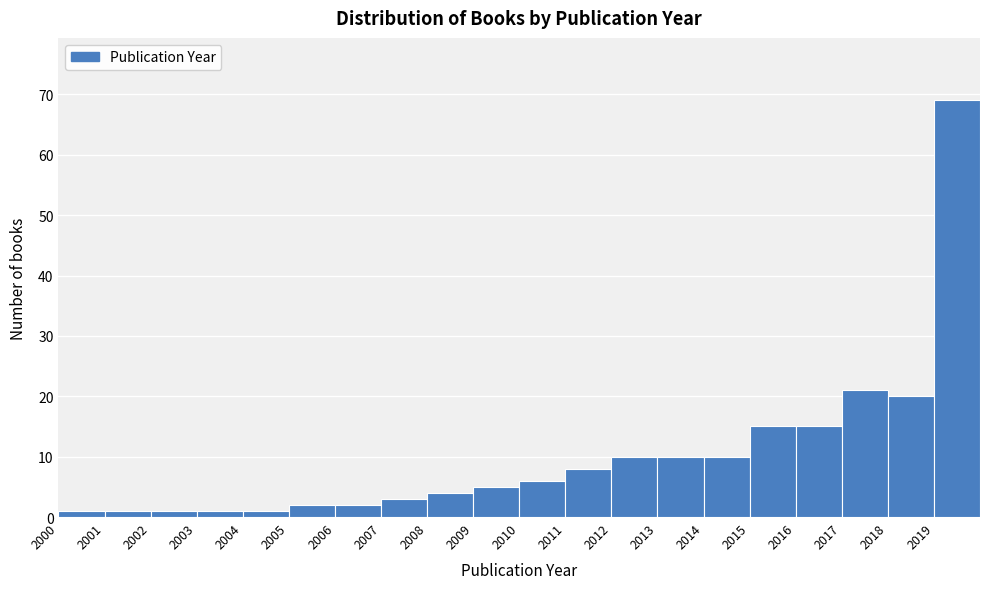

Reading left to right, transcribe this chart: for each bar, give the range it covers on the x-axis and its height. The values are not printed on the chart, so give them approximately, as read against the axis.

2000 to 2001: 1
2001 to 2002: 1
2002 to 2003: 1
2003 to 2004: 1
2004 to 2005: 1
2005 to 2006: 2
2006 to 2007: 2
2007 to 2008: 3
2008 to 2009: 4
2009 to 2010: 5
2010 to 2011: 6
2011 to 2012: 8
2012 to 2013: 10
2013 to 2014: 10
2014 to 2015: 10
2015 to 2016: 15
2016 to 2017: 15
2017 to 2018: 21
2018 to 2019: 20
2019 to 2020: 69